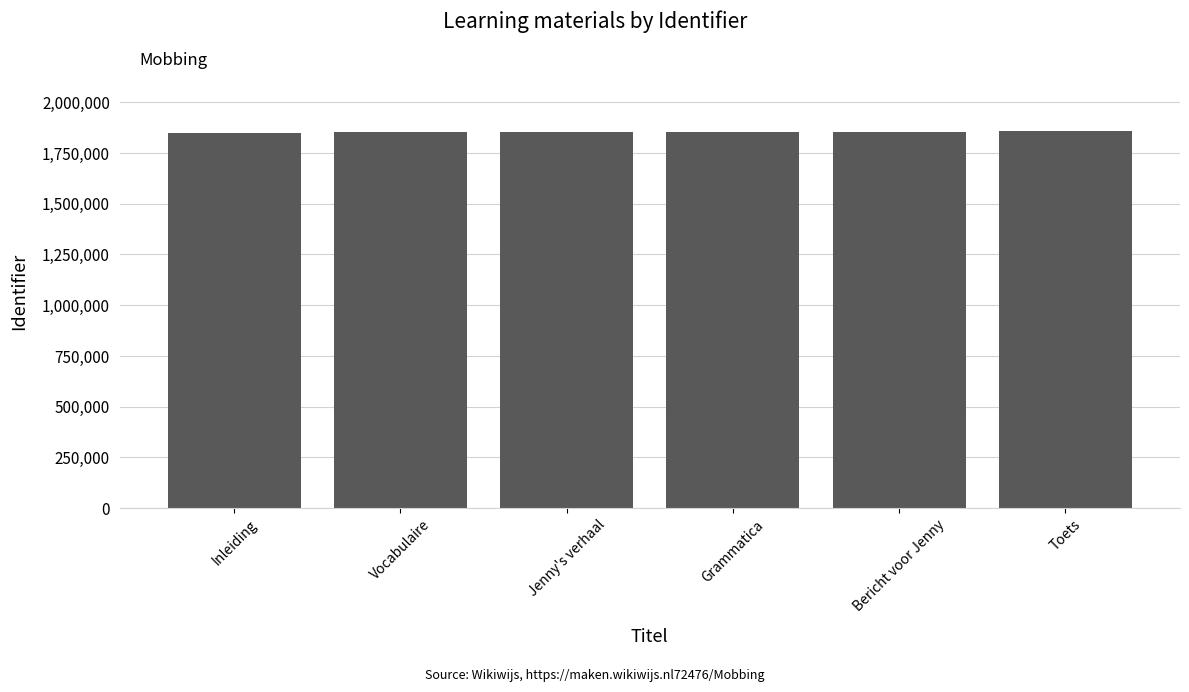

The chart shows a value of 1852994 at Bericht voor Jenny. True or false?

True